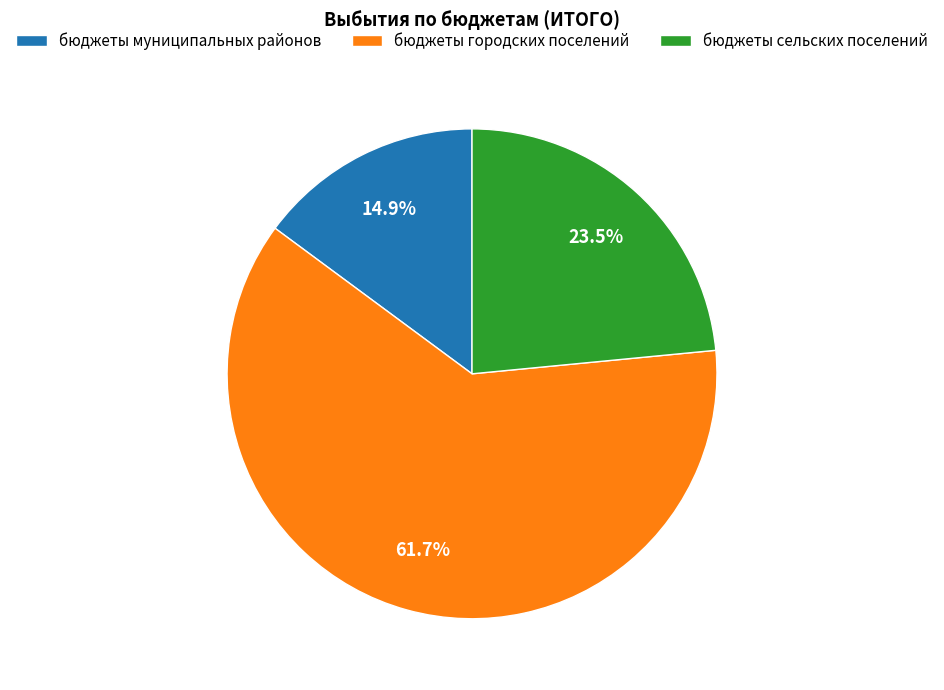

How many segments does this pie chart have?

3